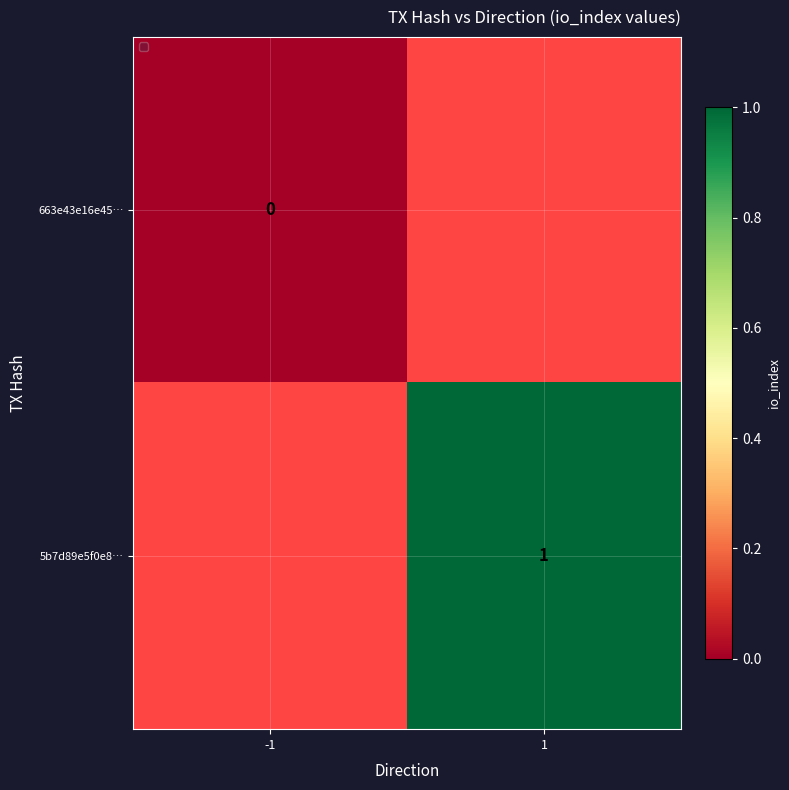

Is the value of 5b7d89e5f0e8… at 1 greater than the value of 663e43e16e45… at -1?

Yes